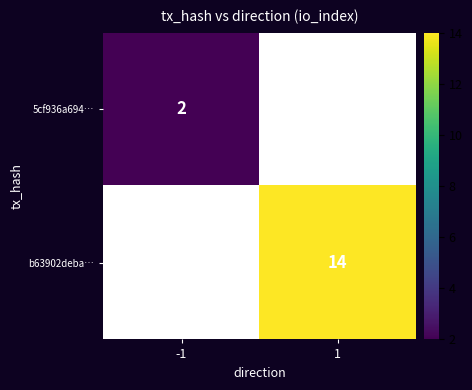

The 5cf936a694… series shows 1 at -1. True or false?

False